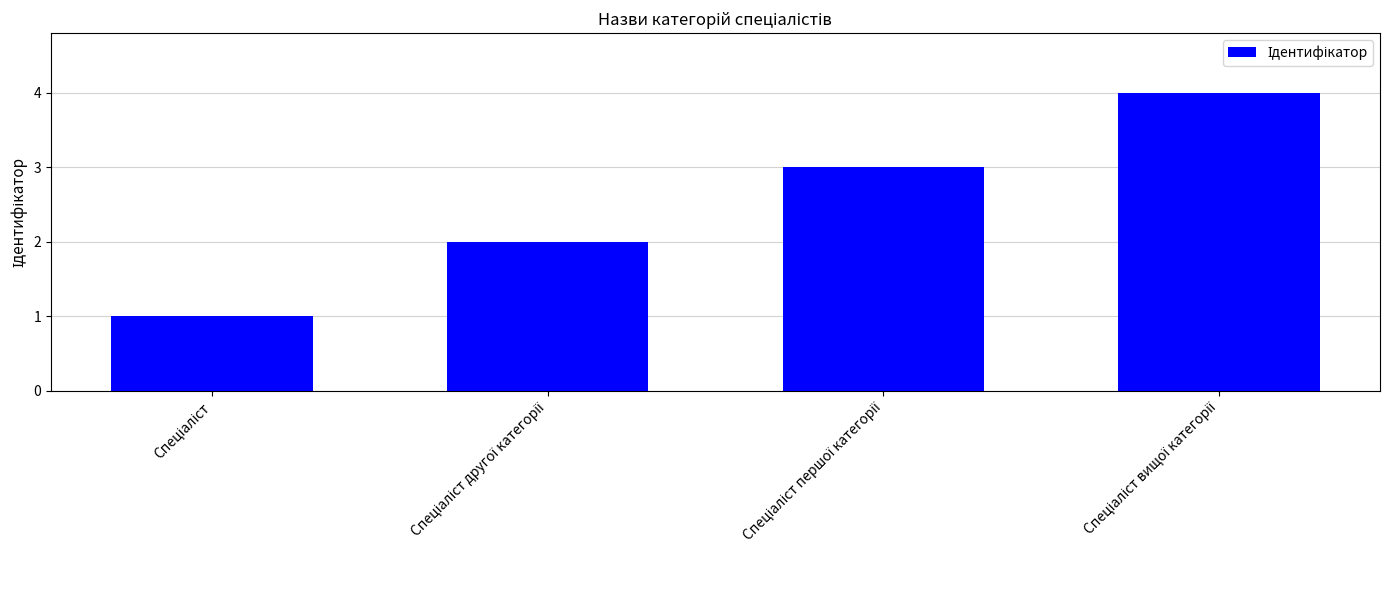

What is the difference between the maximum and minimum values?

3